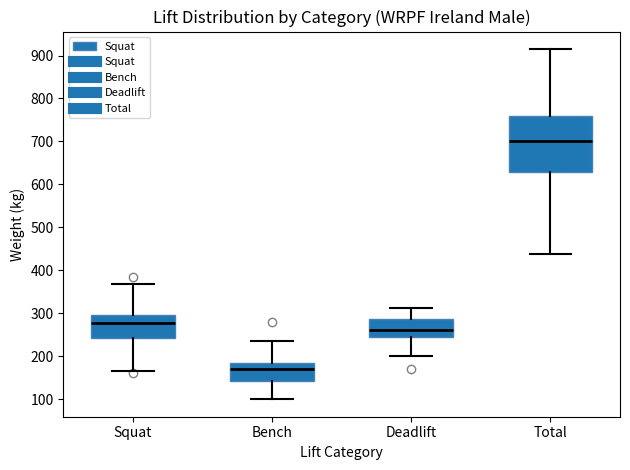

Where is the upper edge of the box for Squat on the y-axis? The values are not printed on the chart, so give them approximately, as read against the axis.

300